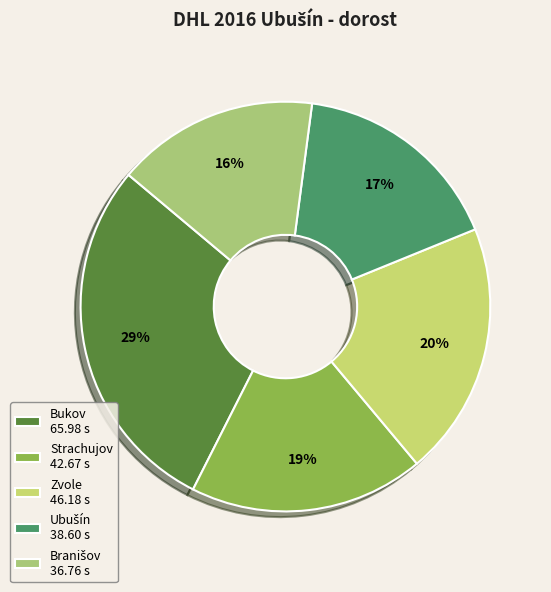

What percentage is the Ubušín slice, to the nearest percent?

17%